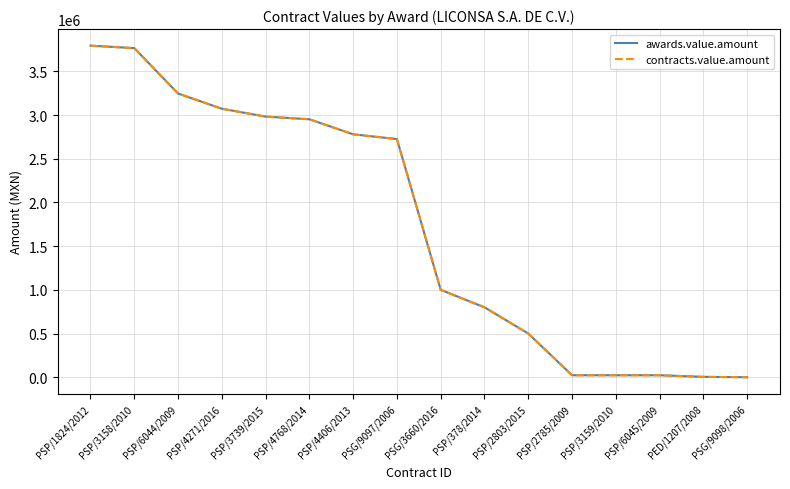

Is this an area chart (filled region under the line)?

No